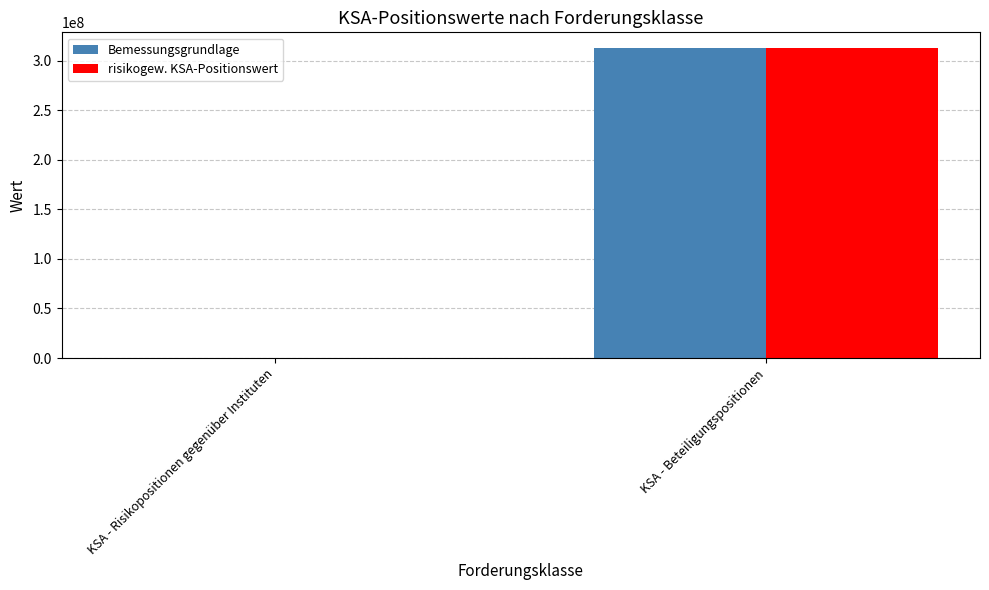

Is it true that Bemessungsgrundlage equals 102138751.7 at KSA - Beteiligungspositionen?

False